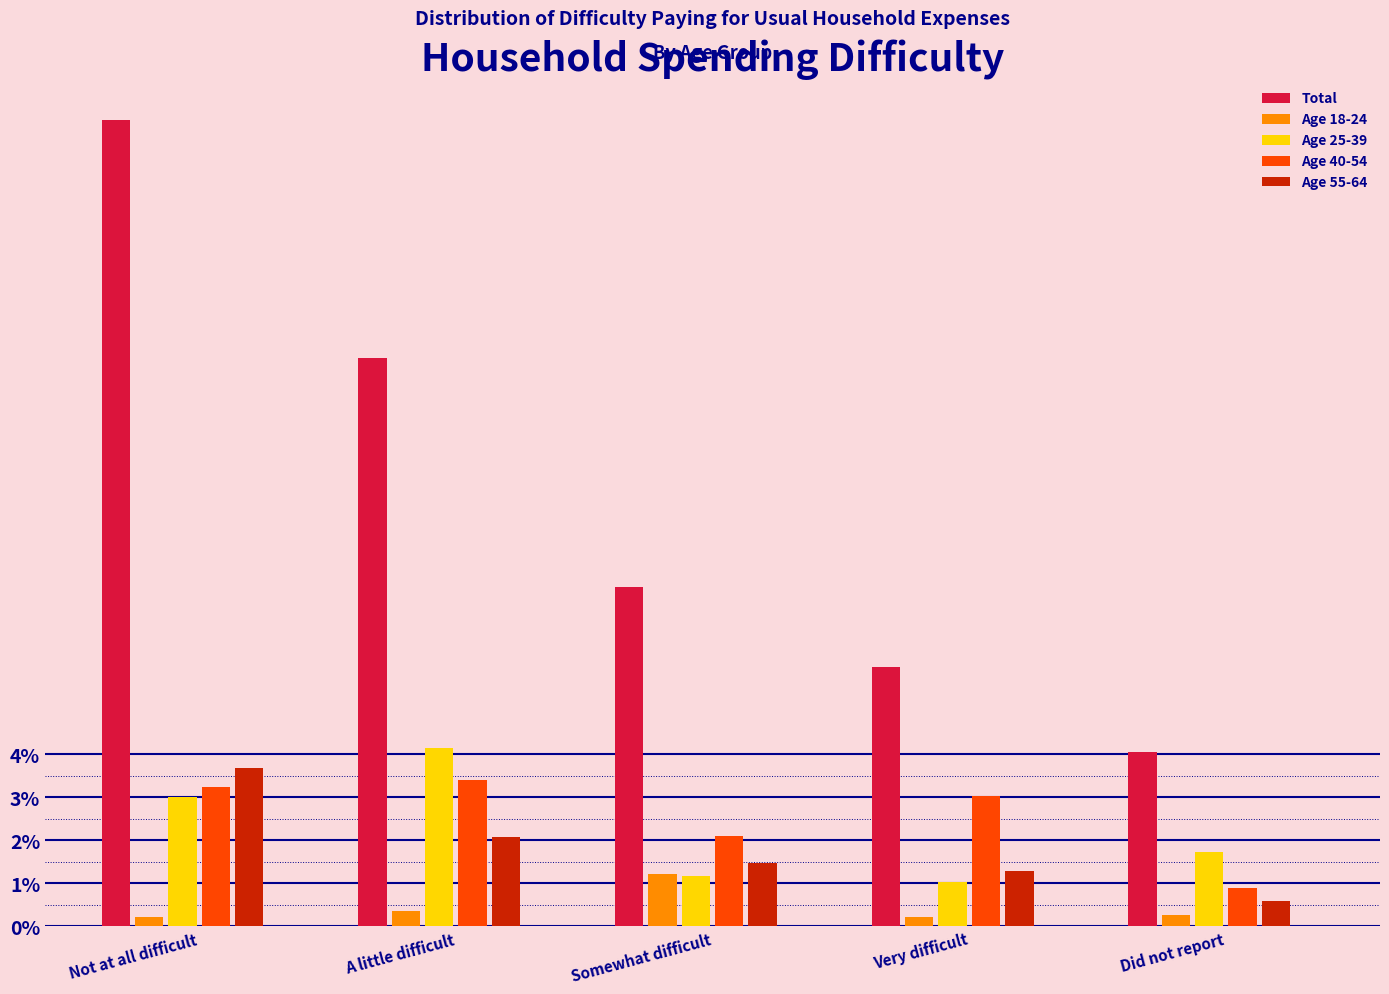

What value does the Total series have at Somewhat difficult?

7.9